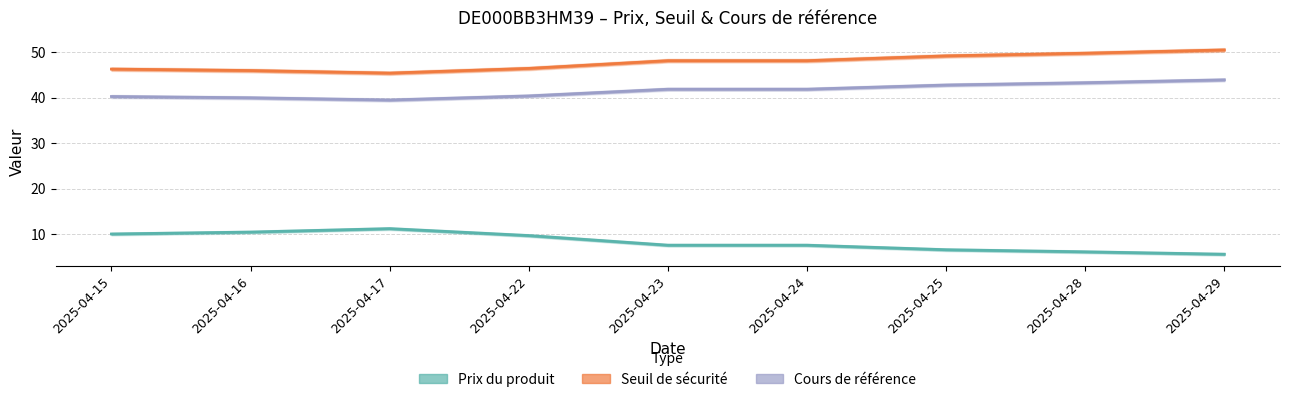

In Cours de référence, how many points are lower than both neighbors (excluding endpoints)?

1